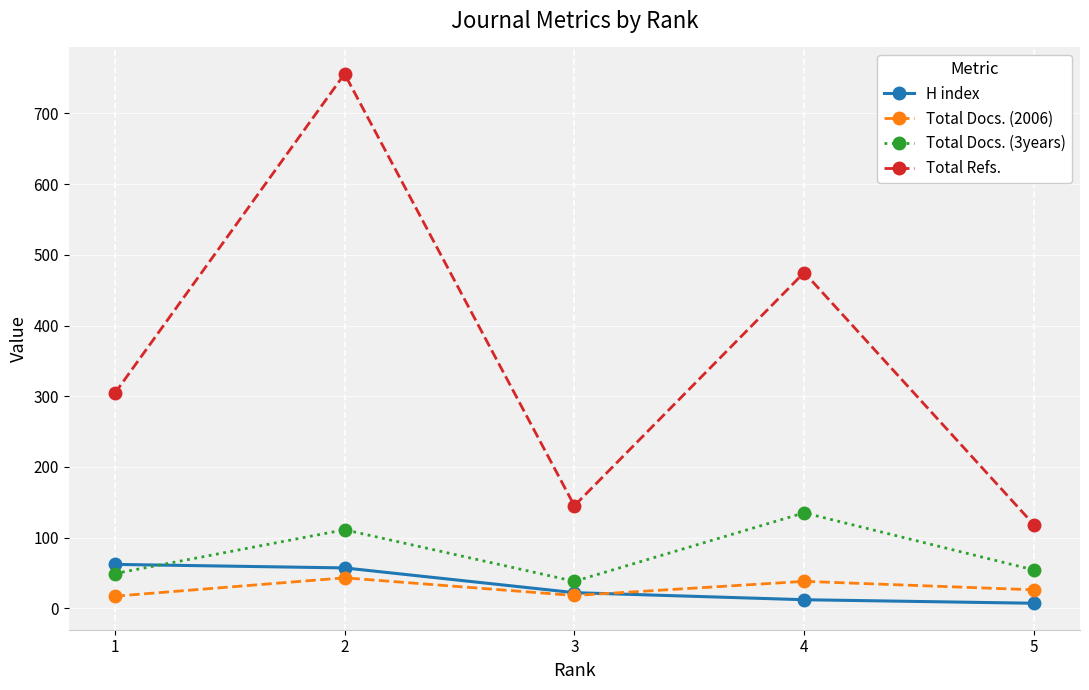

What is the difference between the Total Docs. (3years) values at 2 and 3?

73